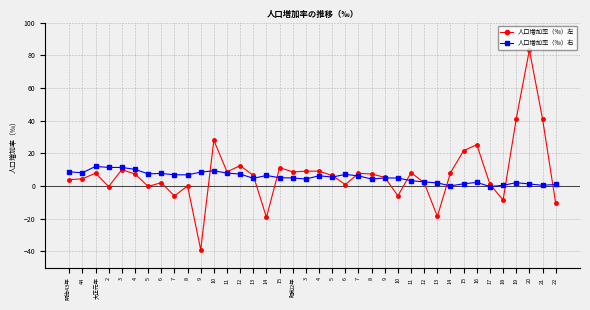

Which category has the highest value in the 人口増加率（‰）右 series?

大正元年